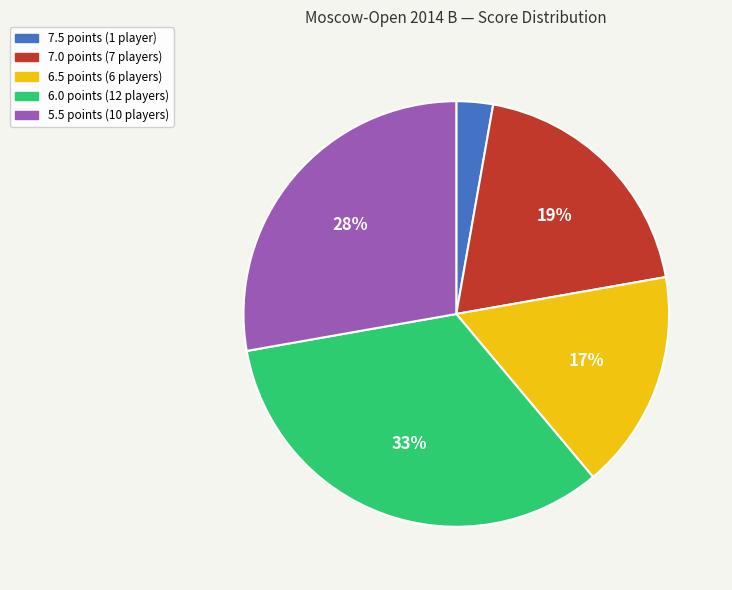

To the nearest percent, what portion does 5.5 represent?

28%